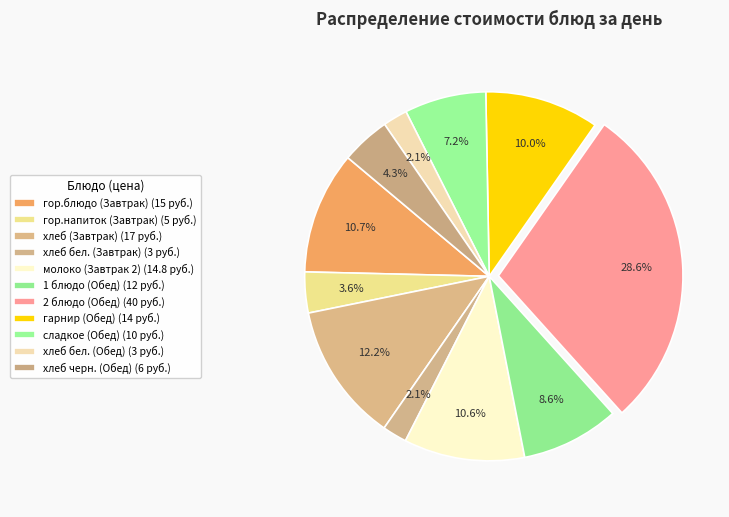

Rank the categories by value from lowest to highest.

хлеб бел. (Завтрак), хлеб бел. (Обед), гор.напиток (Завтрак), хлеб черн. (Обед), сладкое (Обед), 1 блюдо (Обед), гарнир (Обед), молоко (Завтрак 2), гор.блюдо (Завтрак), хлеб (Завтрак), 2 блюдо (Обед)